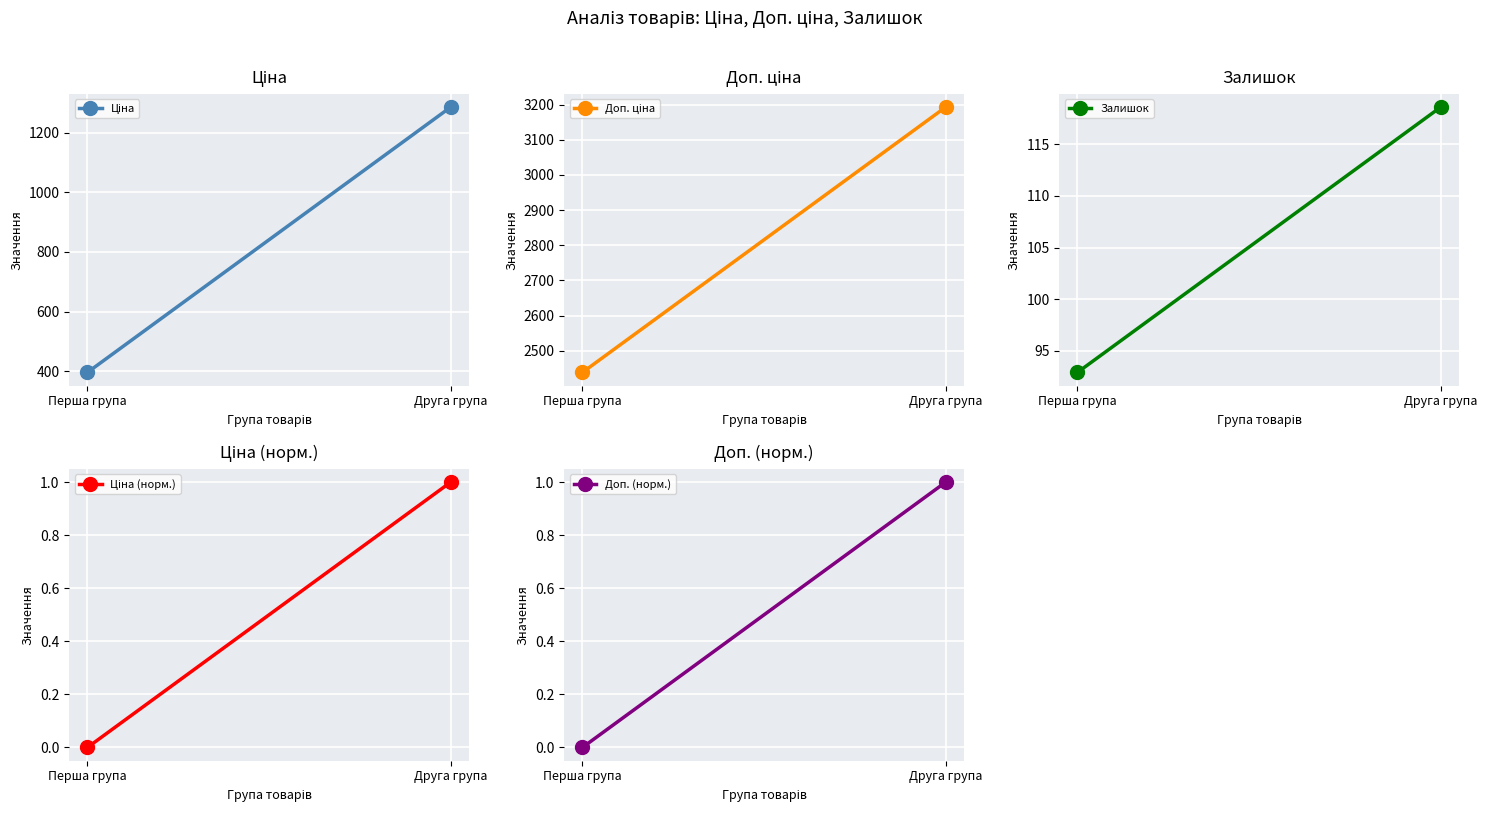

What is the total value across all series at Друга група?

4598.5